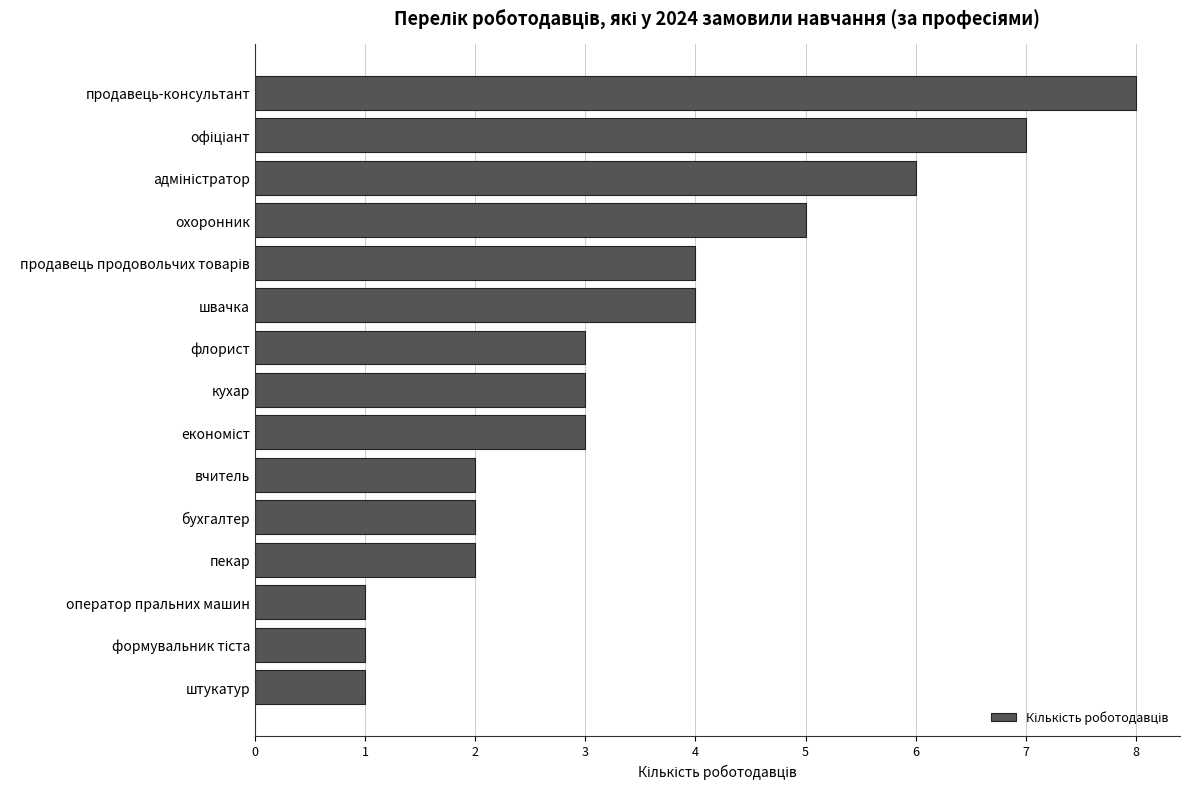

Reading bottom to top, what are all the values shown in this chart?

1	1	1	2	2	2	3	3	3	4	4	5	6	7	8